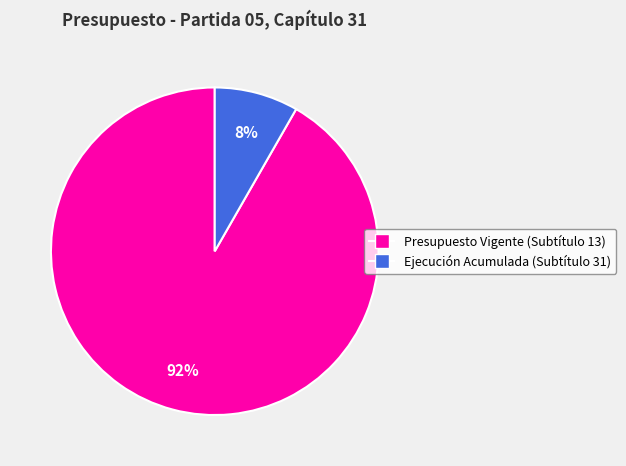

True or false: Presupuesto Vigente (Subtítulo 13) accounts for 92% of the total.

True